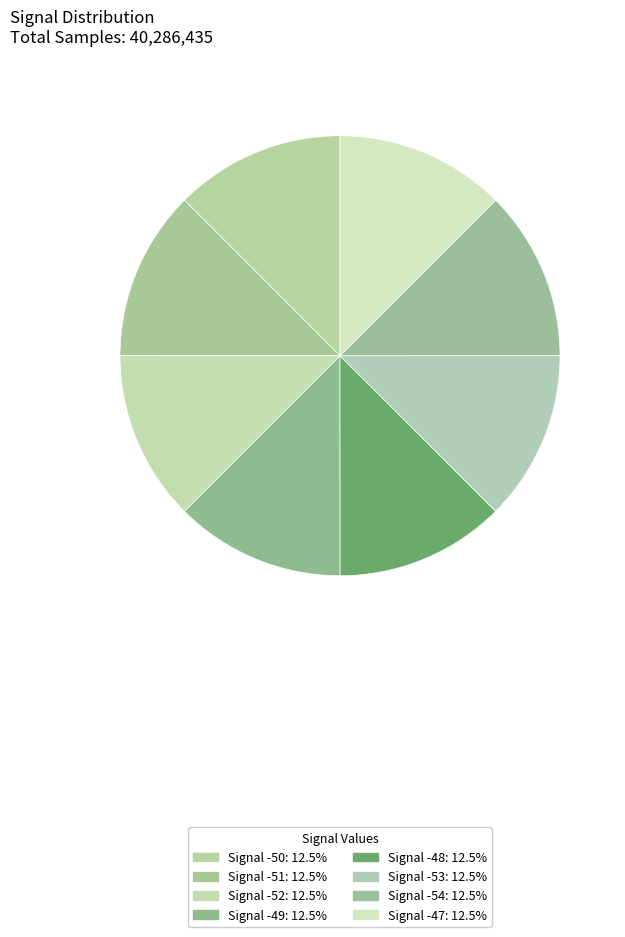

How many slices are in this pie chart?

8